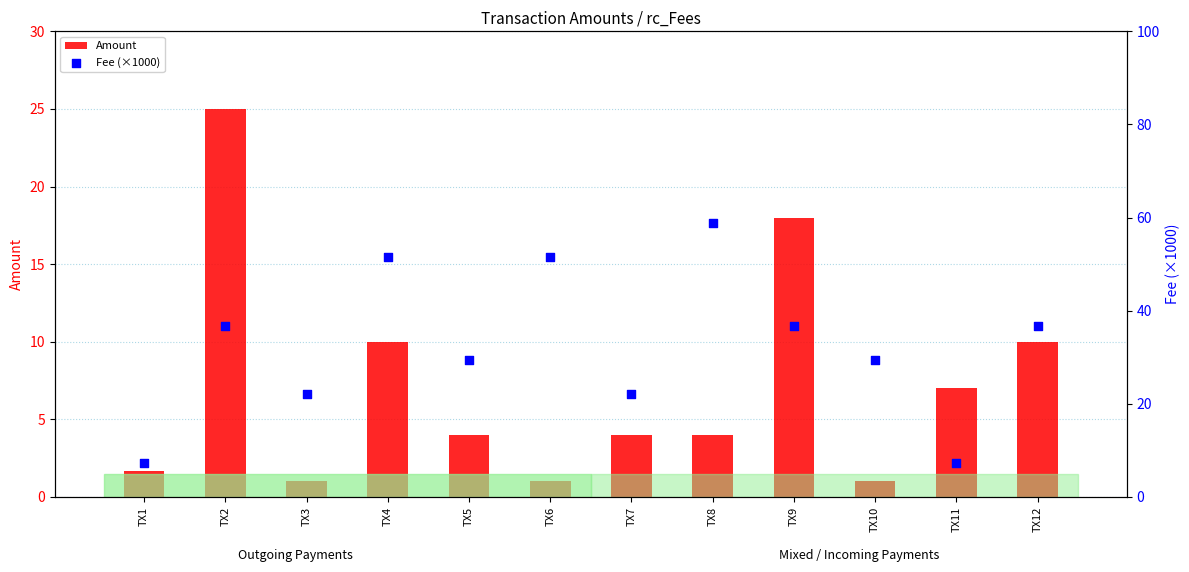

What are all the series names shown in the legend?

Amount, Fee (×1000)